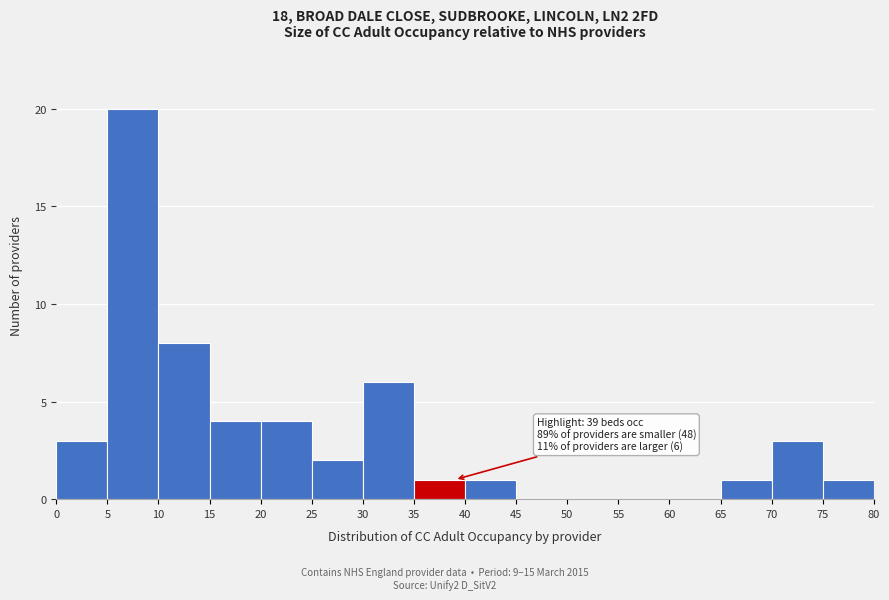

Over which range of the x-axis is the bar tallest?

5 to 10